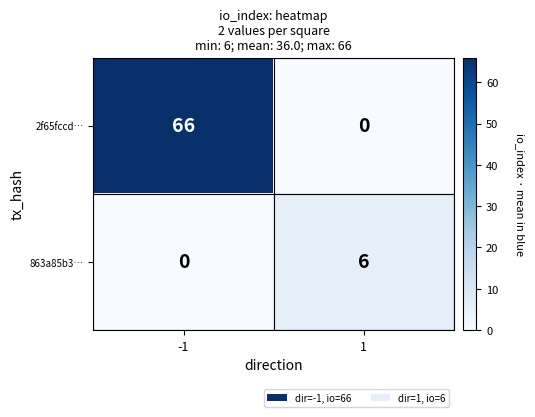

Reading right to left, transcribe all the data shown in this chart.

2f65fccd…: 1=0	-1=66
863a85b3…: 1=6	-1=0